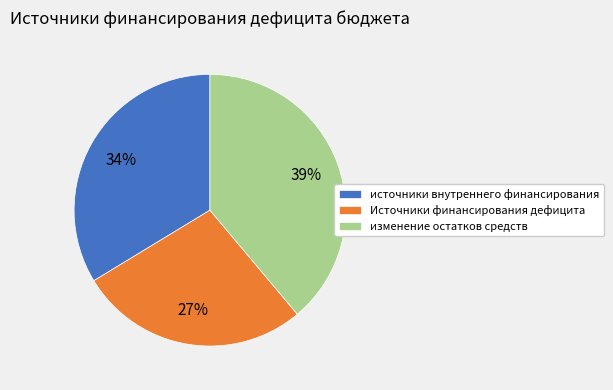

True or false: Источники финансирования дефицита accounts for 27% of the total.

True